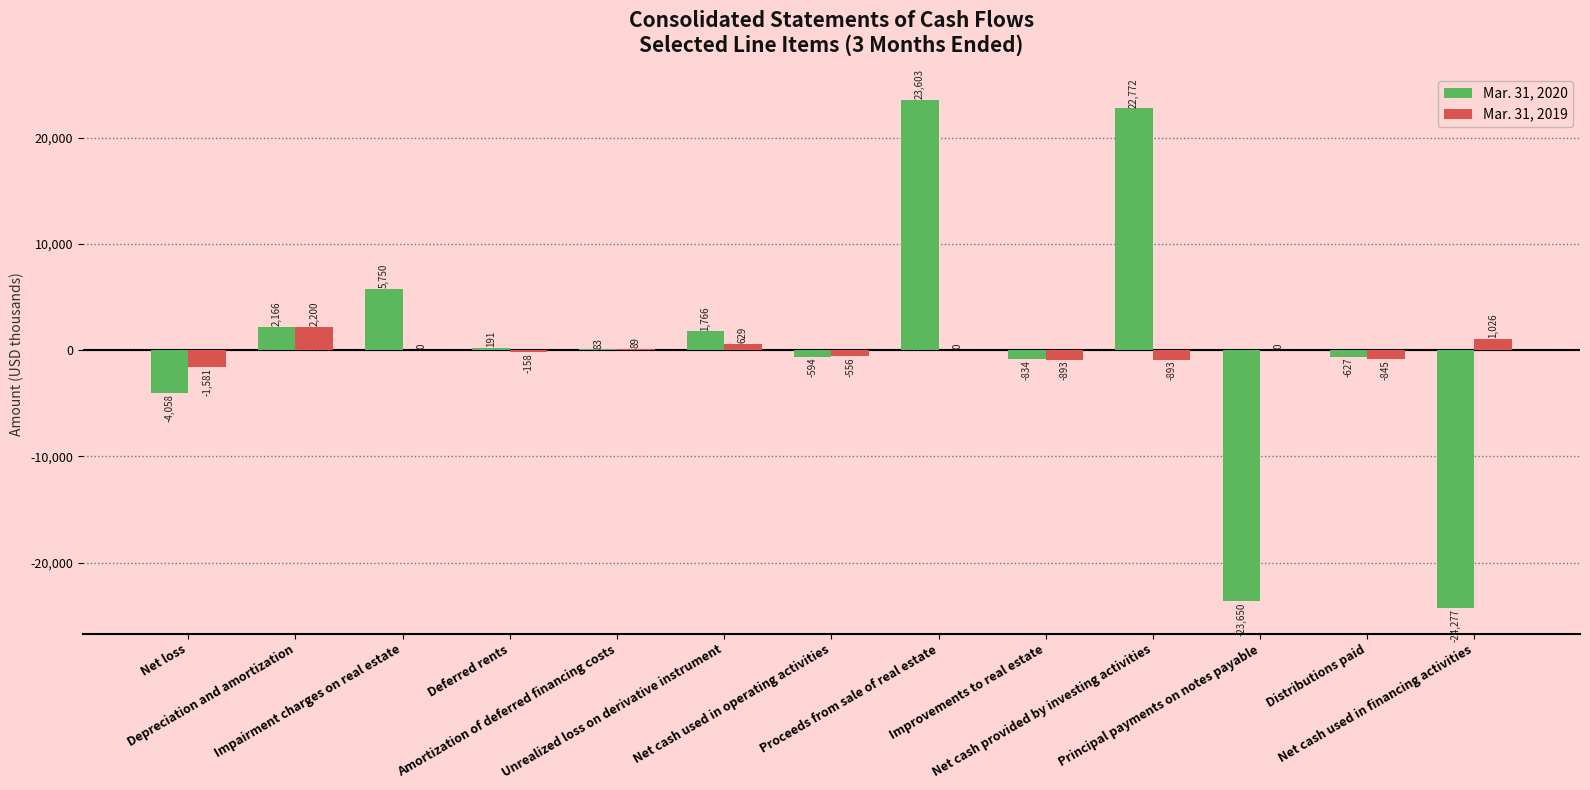

What is the sum of all Mar. 31, 2019 values?

-982